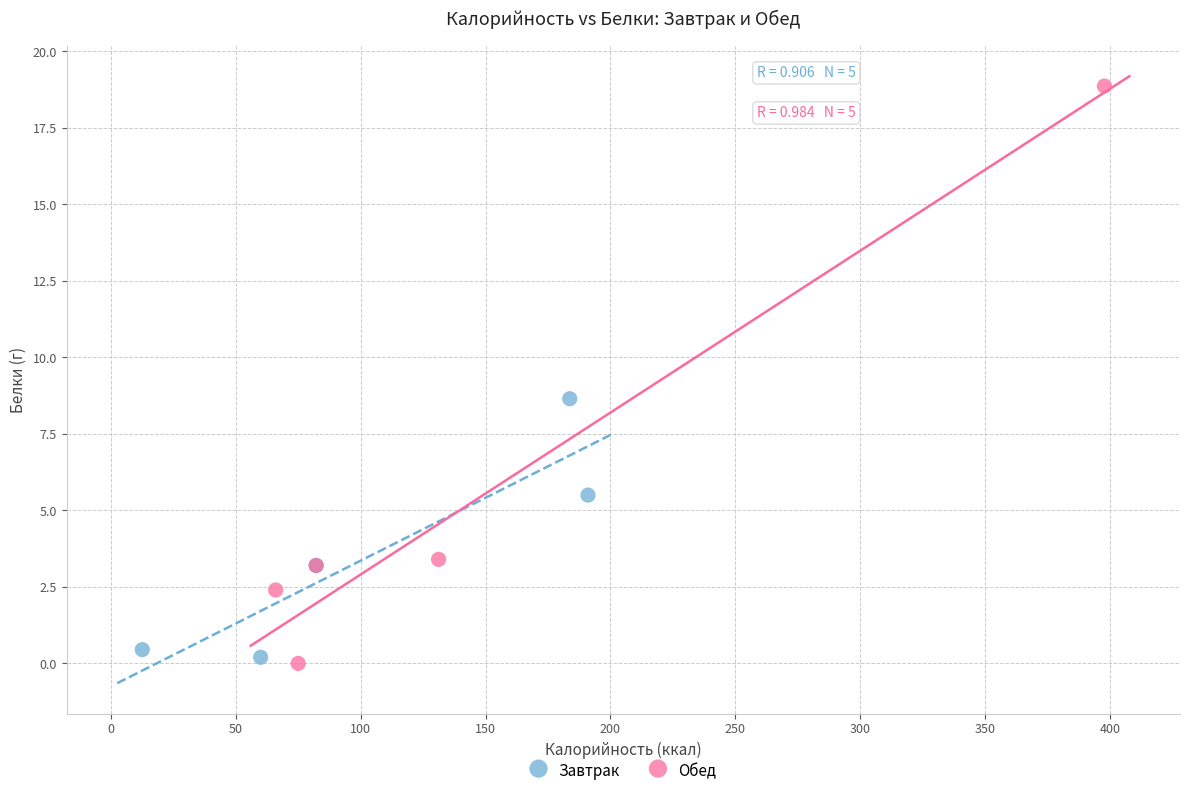

Which series contains the highest Y value?

Обед